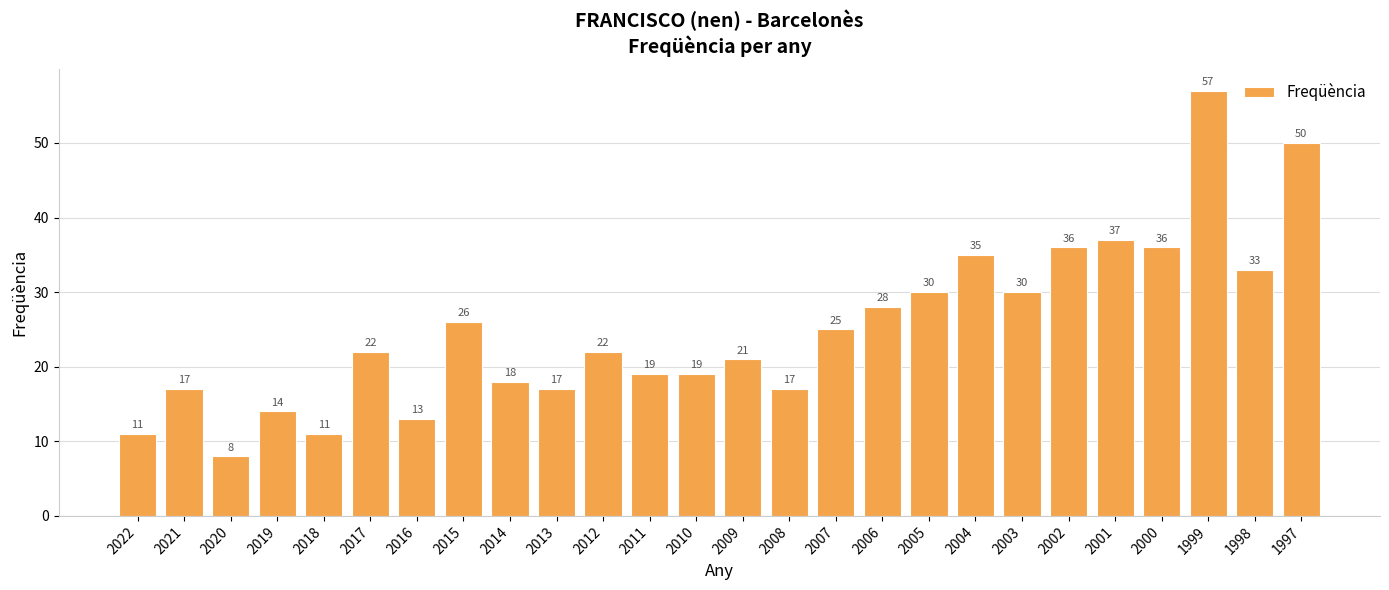

What is the difference between the maximum and minimum values?

49